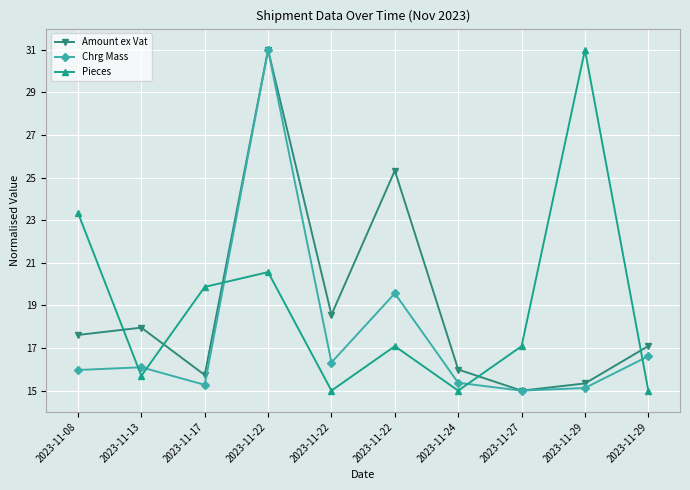

What is the value of the Chrg Mass point at the 4th from the left?

31.0